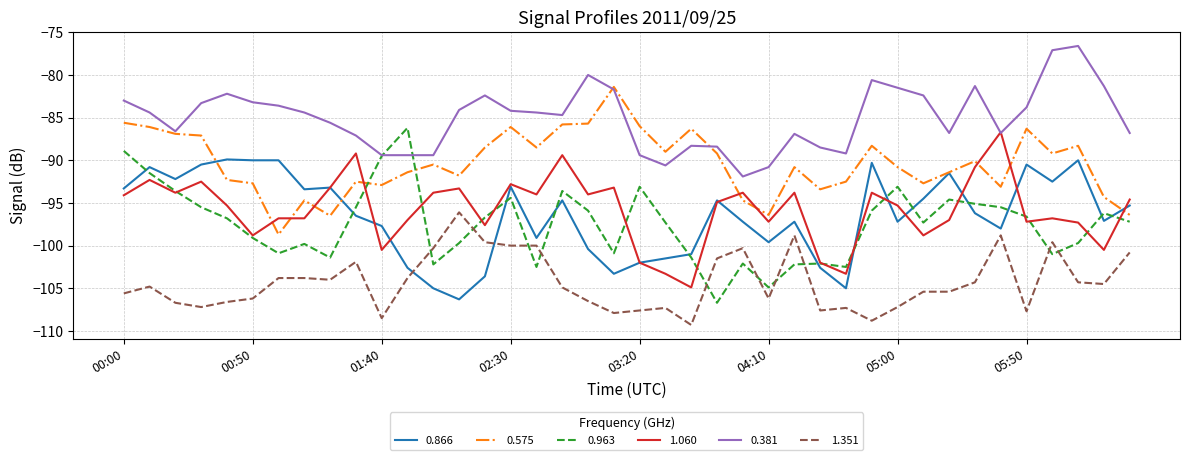

What is the smallest value displayed?

-109.3